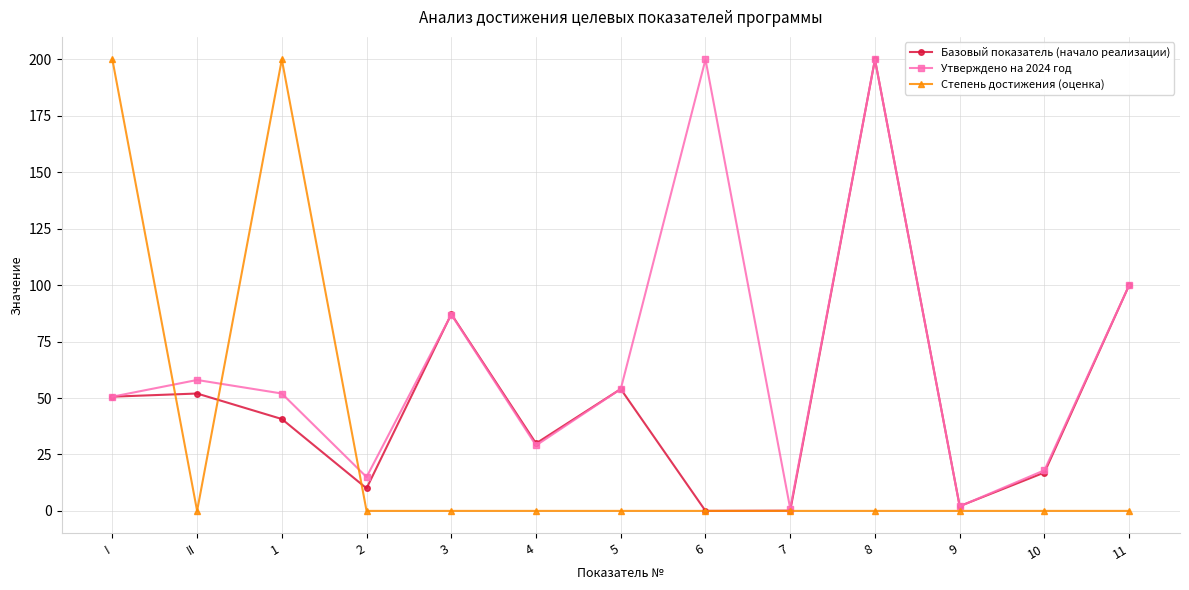

At which category does Степень достижения (оценка) reach its first local valley?

II